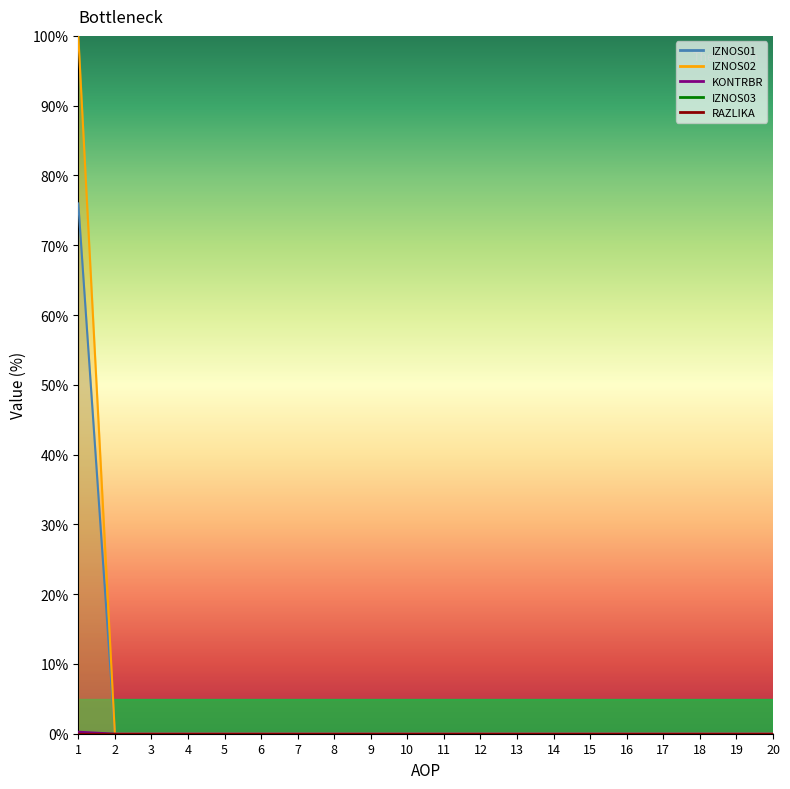

At which category is the sum across all series the highest?

1